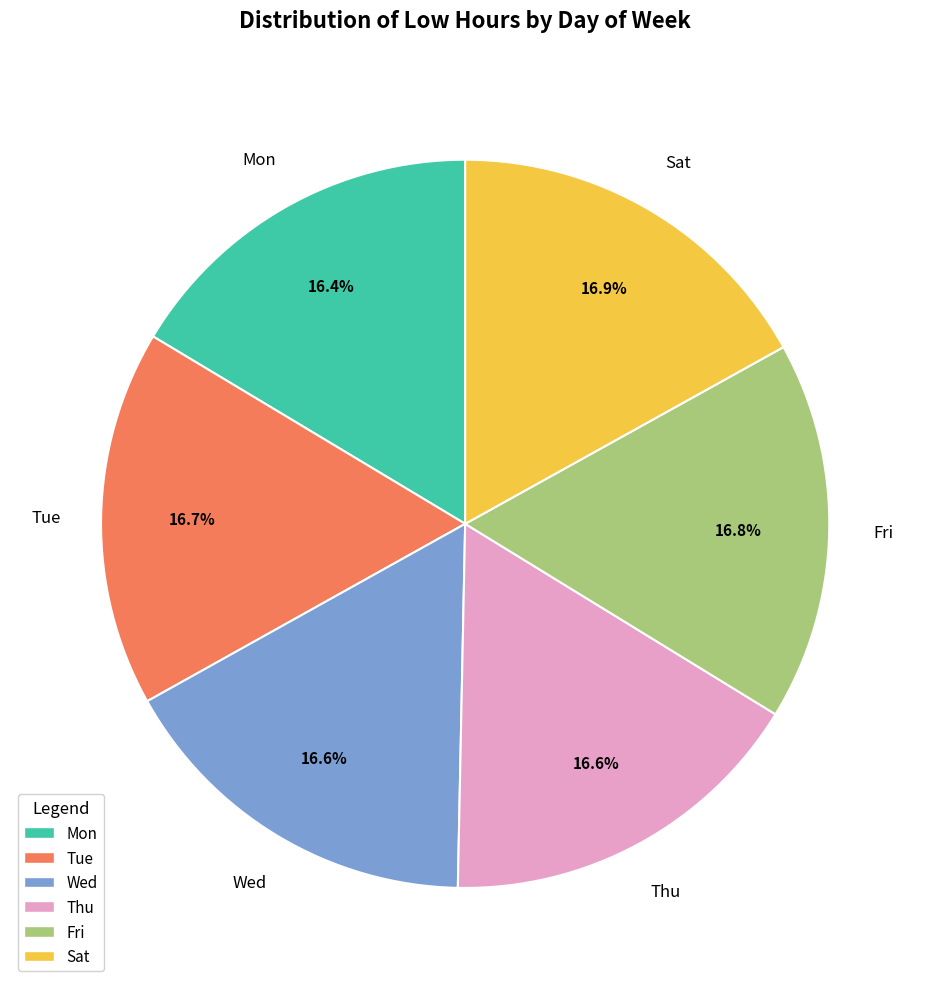

Count the number of slices in the pie.

6